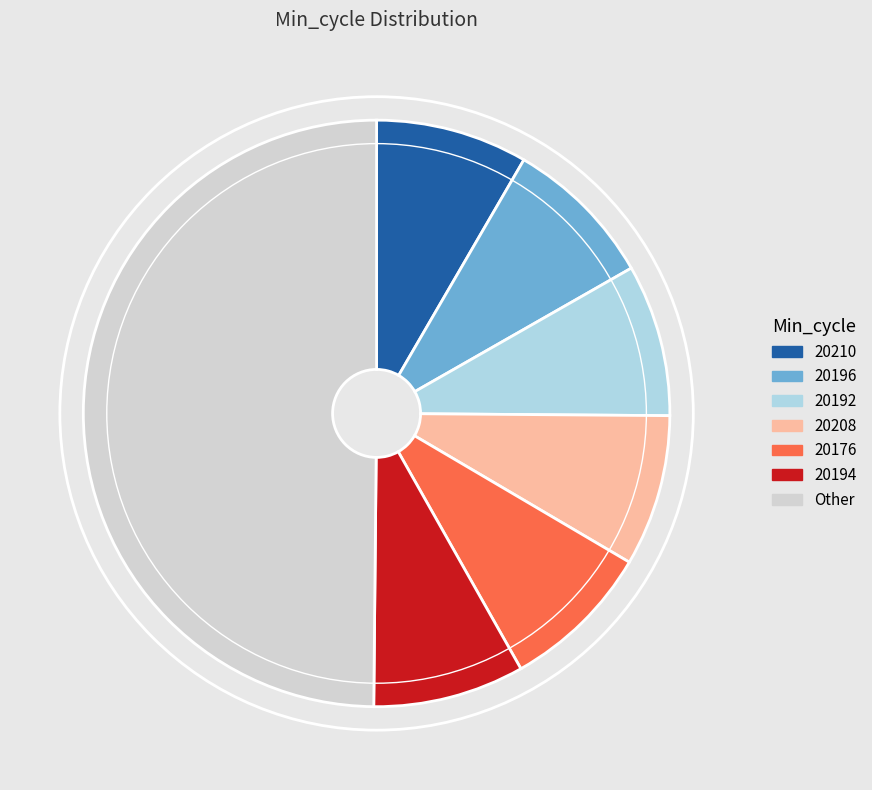

What is the largest slice in the pie chart?

Other